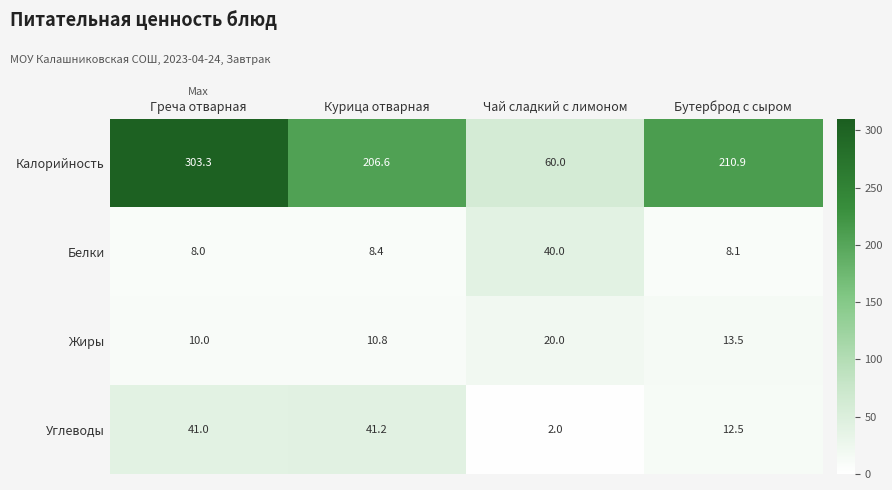

The Белки series shows 2.4 at Курица отварная. True or false?

False